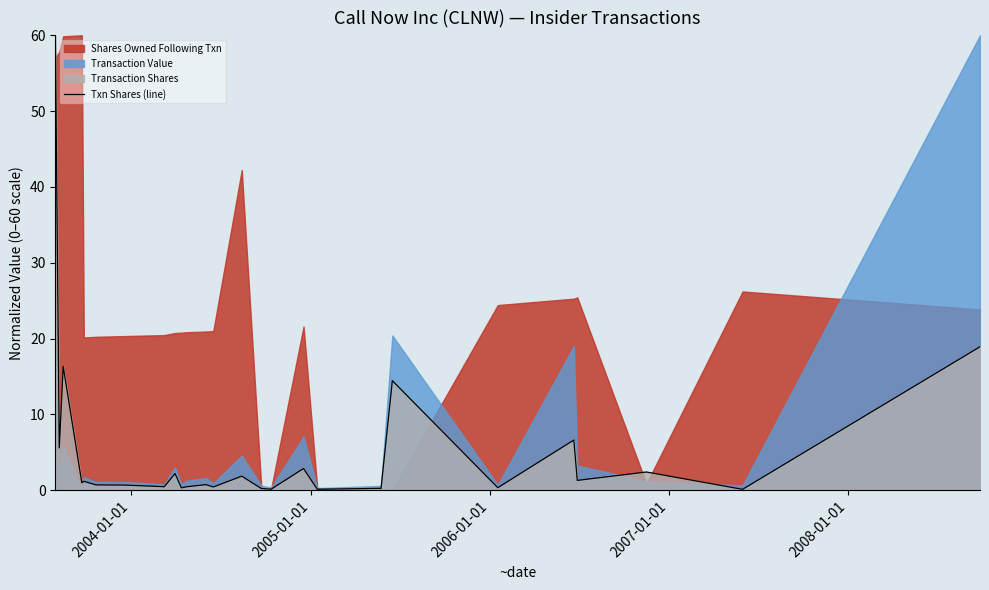

The chart shows a value of 28.0 at 2005-01-01. True or false?

False